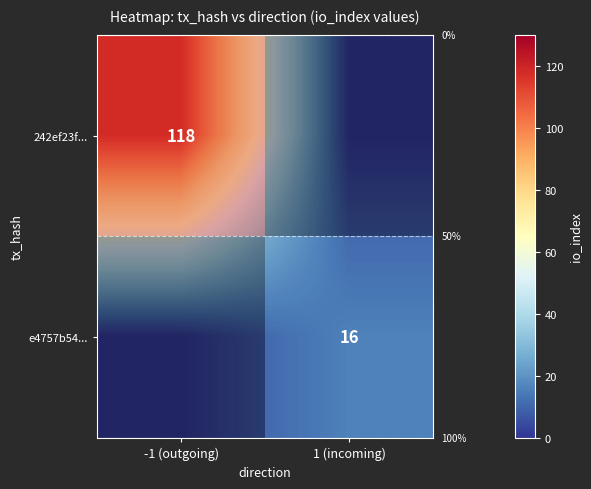

How many values in the e4757b54... series are below 16?

1